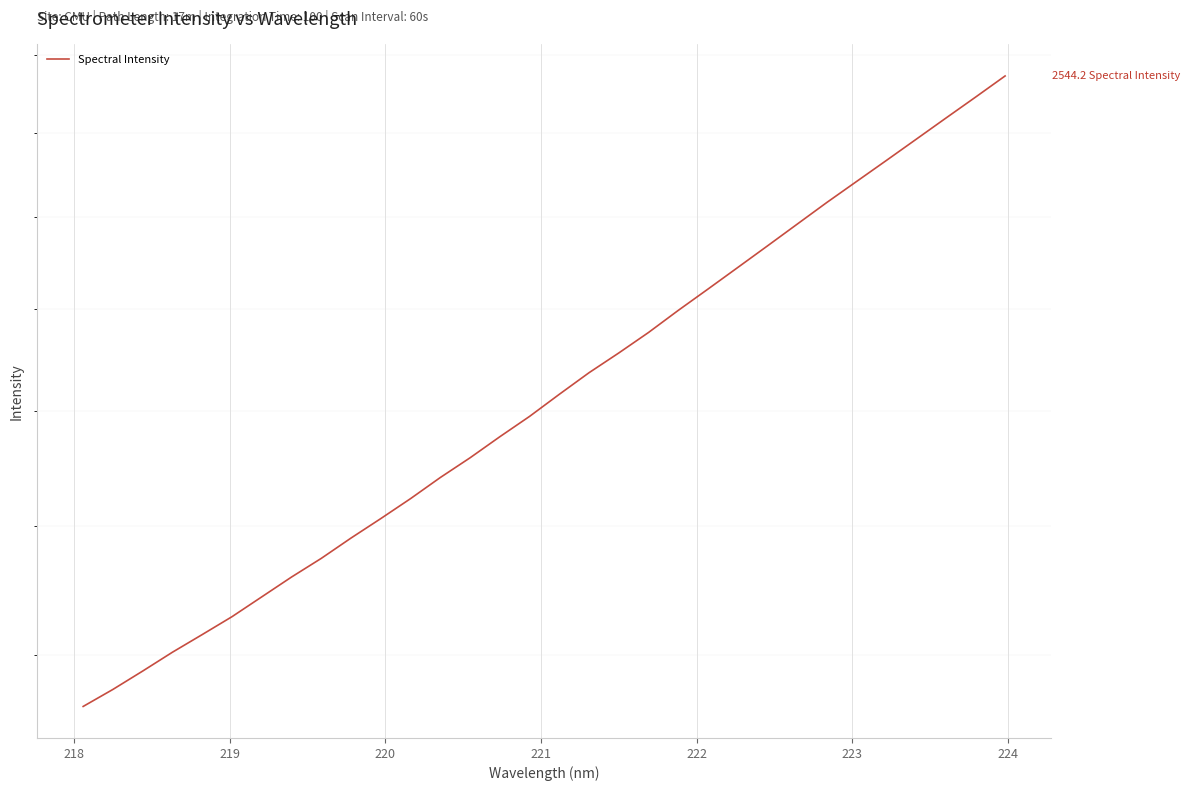

What is the average value?

1855.9